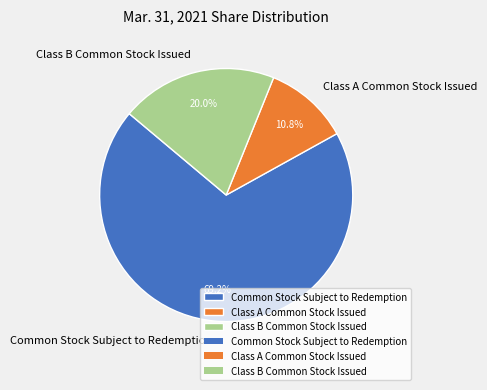

Rank the categories by value from highest to lowest.

Common Stock Subject to Redemption, Class B Common Stock Issued, Class A Common Stock Issued